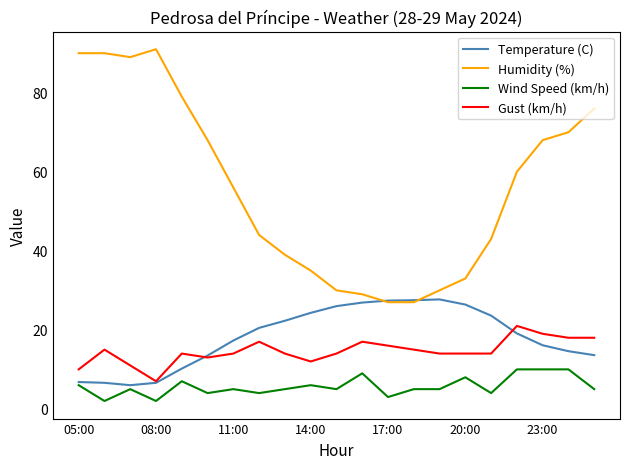

What are all the series names shown in the legend?

Temperature (C), Humidity (%), Wind Speed (km/h), Gust (km/h)